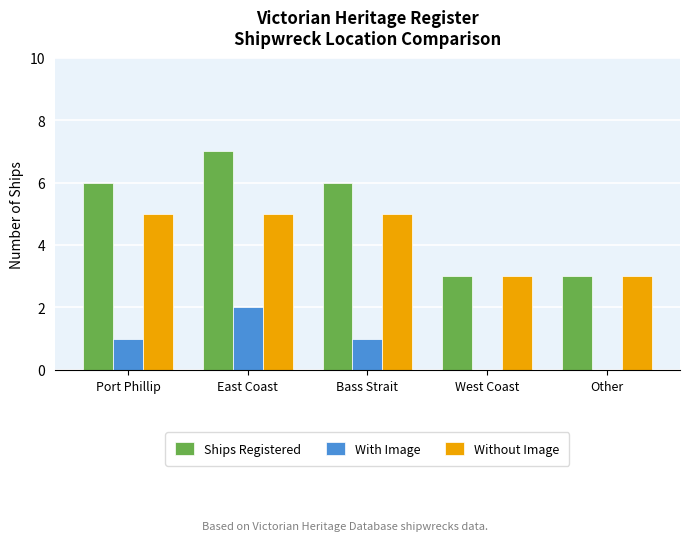

How many data points does each series have?

5